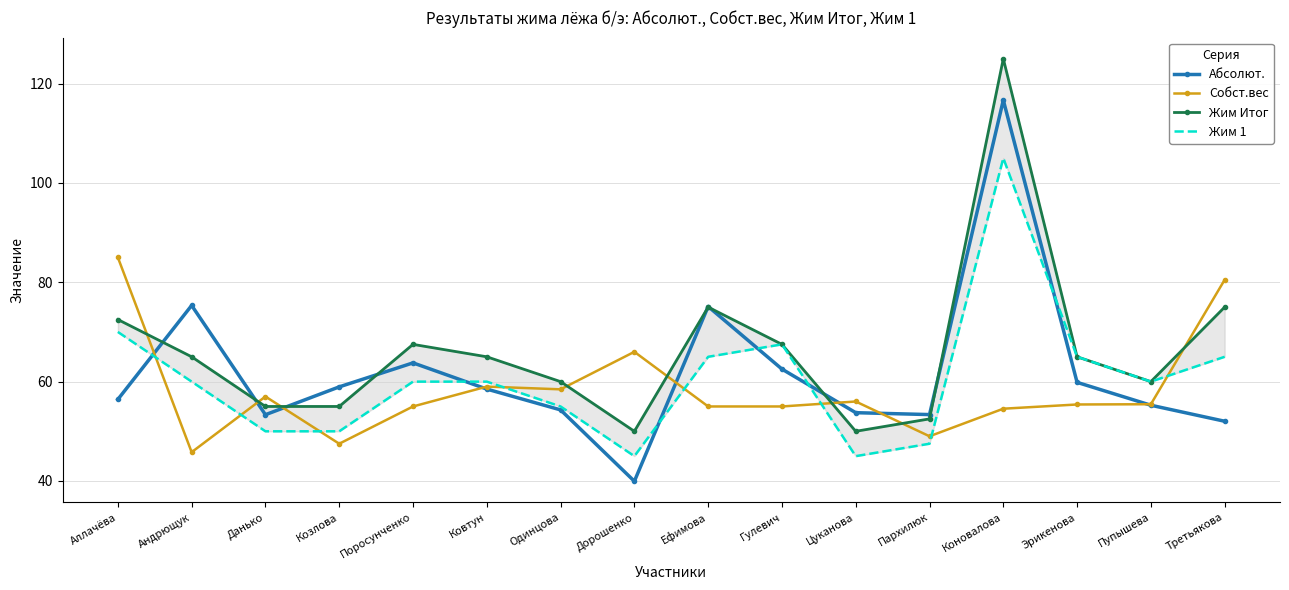

The value of Жим Итог at Одинцова is 22.9. True or false?

False